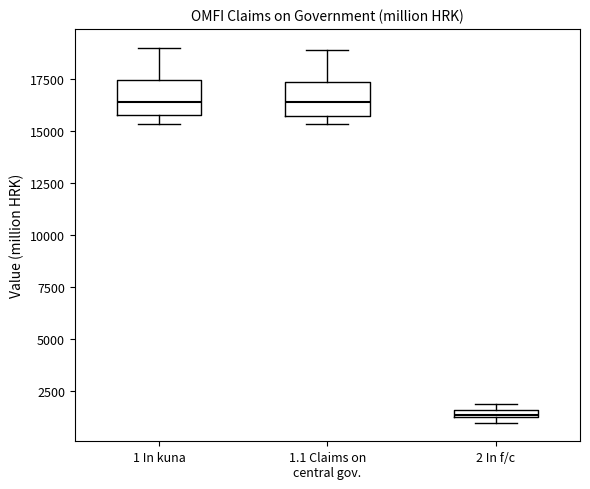

Where is the upper edge of the box for 1.1 Claims on central gov. on the y-axis? The values are not printed on the chart, so give them approximately, as read against the axis.

17500